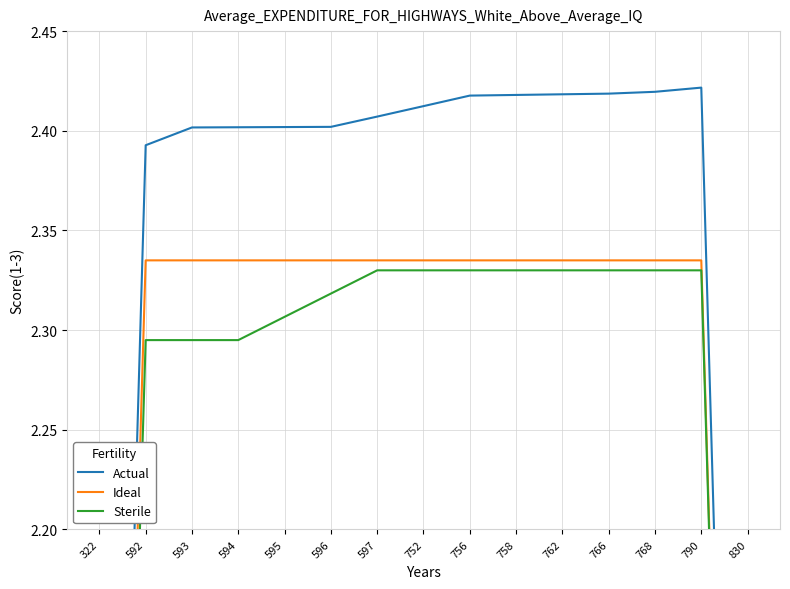

Rank the series by their maximum value, from lowest to highest.

Sterile, Ideal, Actual